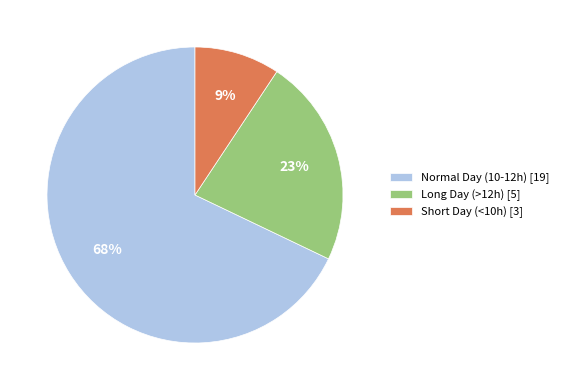

To the nearest percent, what portion does Long Day (>12h) [5] represent?

23%